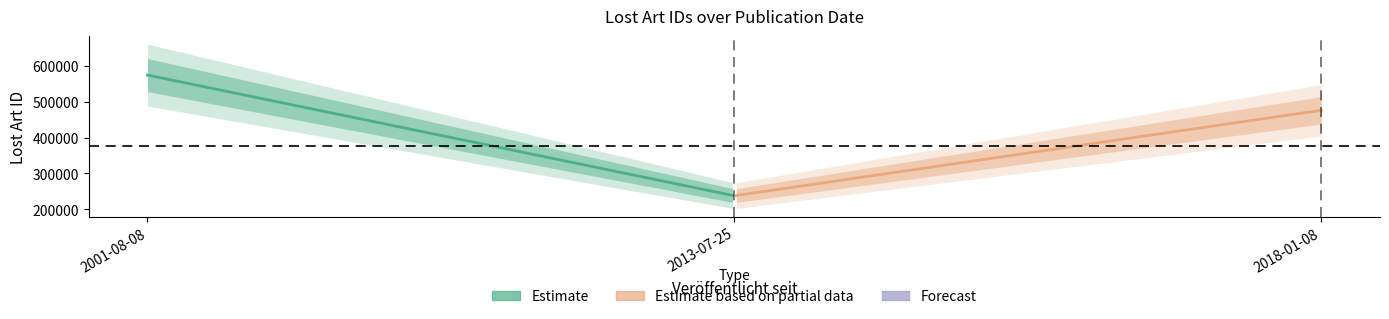

Is it true that the value at 2001-08-08 is 573705?

True